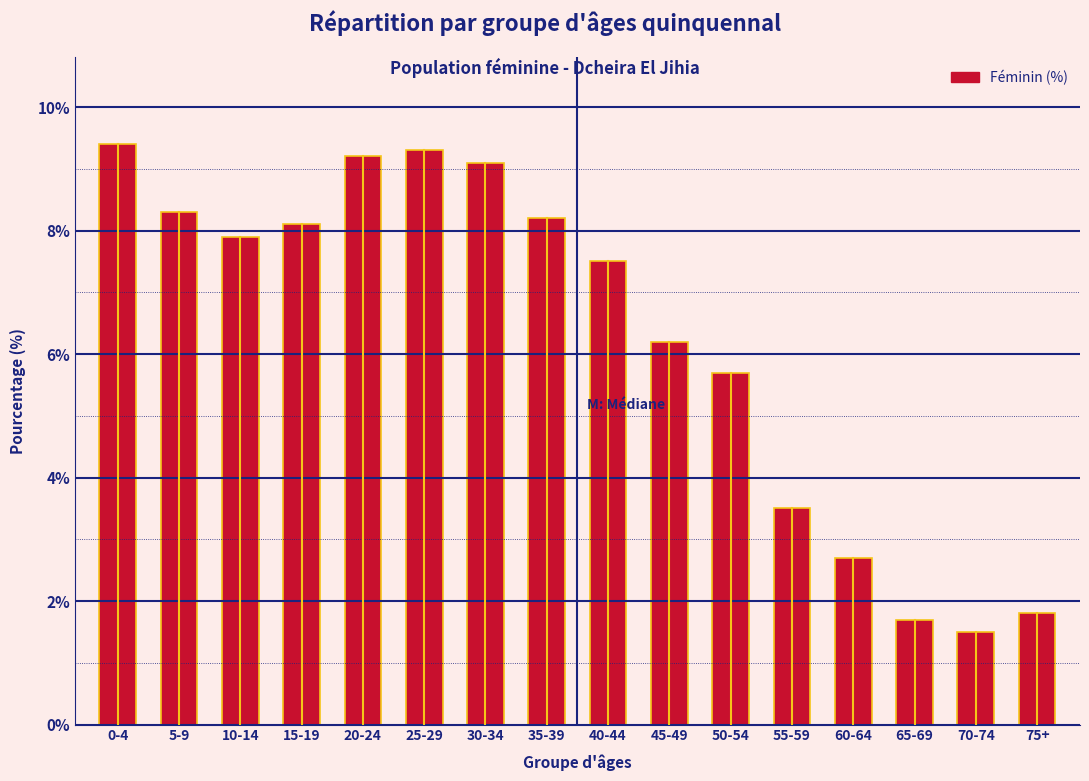

Reading left to right, what are all the values shown in this chart?

0-4=9.4	5-9=8.3	10-14=7.9	15-19=8.1	20-24=9.2	25-29=9.3	30-34=9.1	35-39=8.2	40-44=7.5	45-49=6.2	50-54=5.7	55-59=3.5	60-64=2.7	65-69=1.7	70-74=1.5	75+=1.8